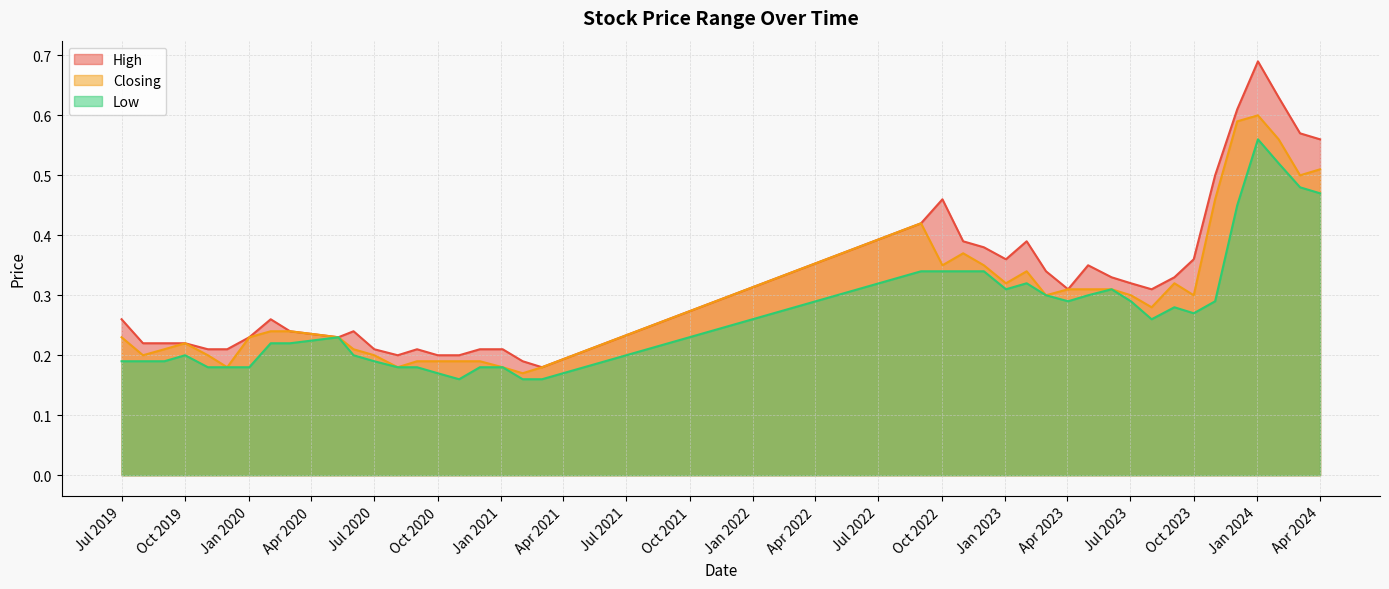

What is the average value of the Low series?

0.3